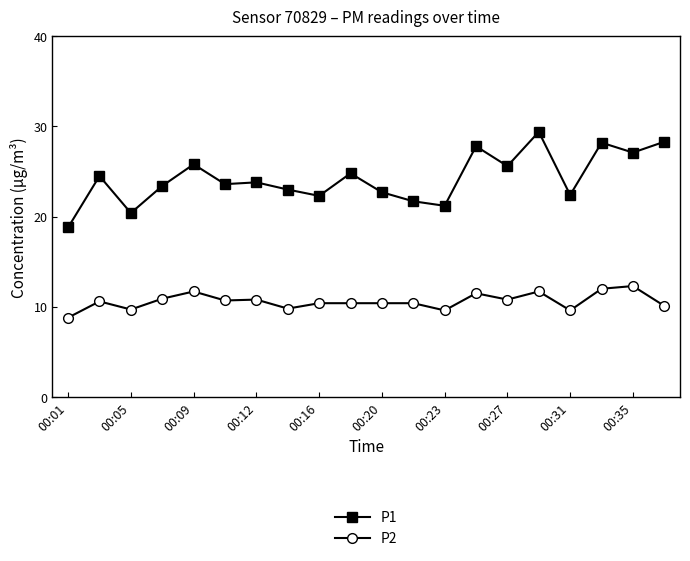

True or false: P1 has more than 1 points higher than both neighbors.

True